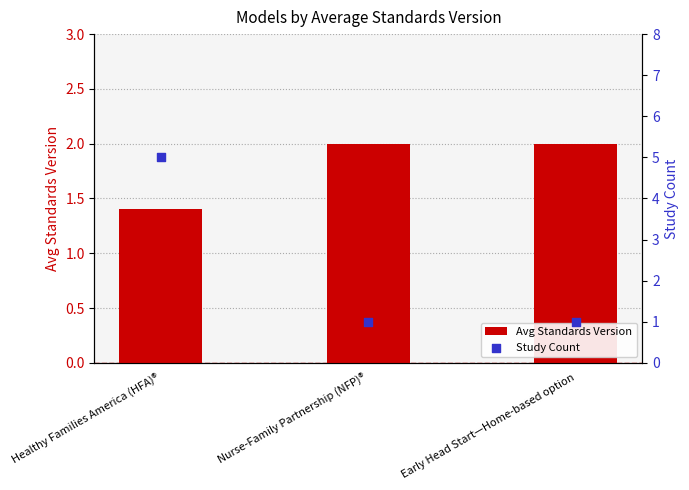

Which series has the largest total across all categories?

Study Count